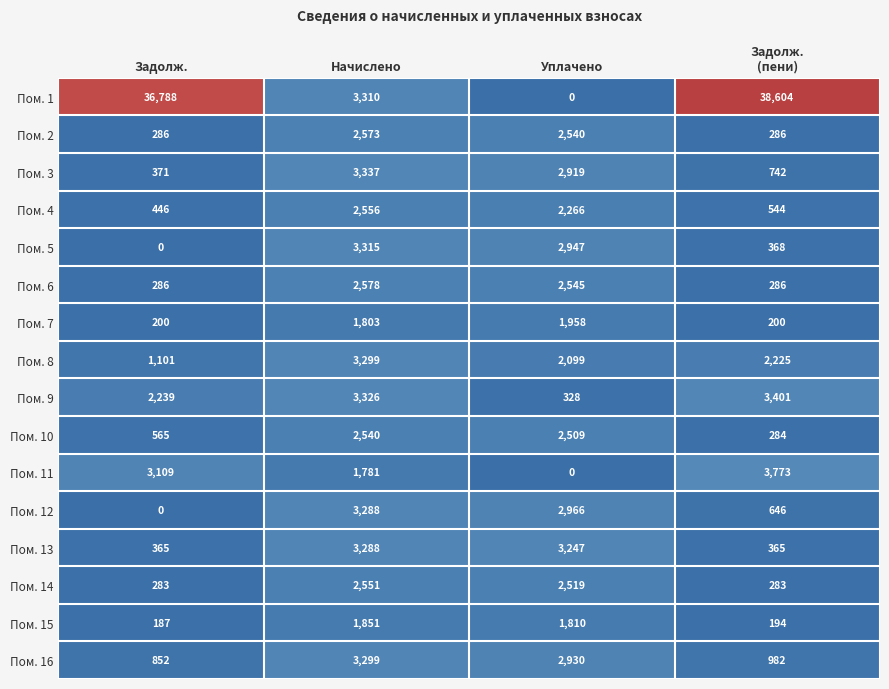

What is the maximum value shown in the chart?

38604